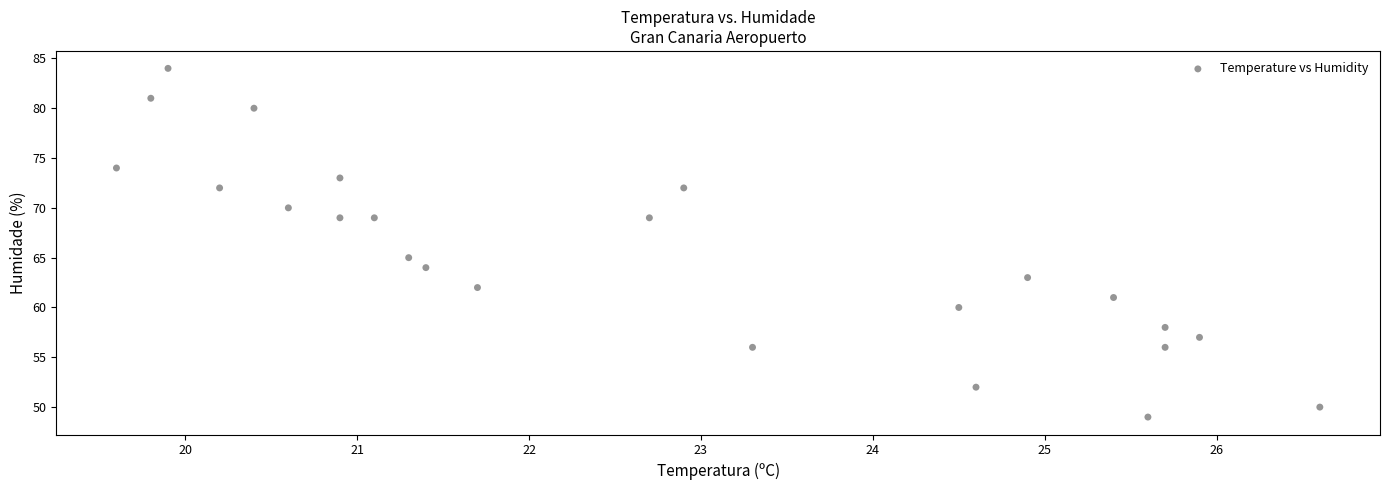

What is the range of Y values (max minus min)?

35